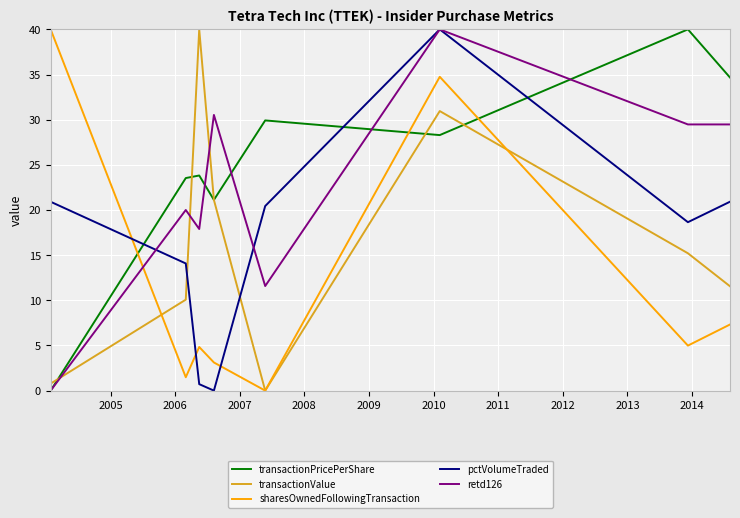

Which series has the largest total across all categories?

transactionPricePerShare